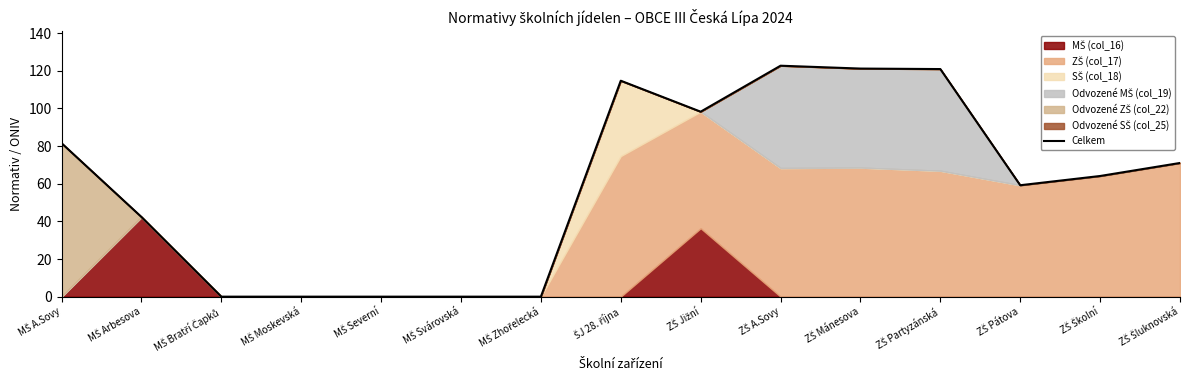

What is the label of the 12th point from the left?

ZŠ Partyzánská